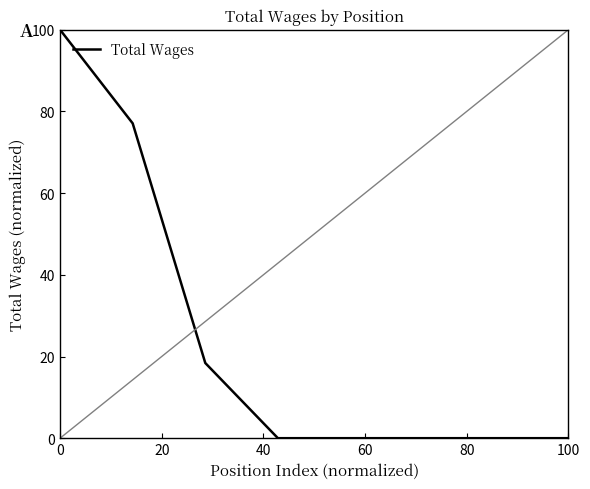

What is the sum of all values?

195.5